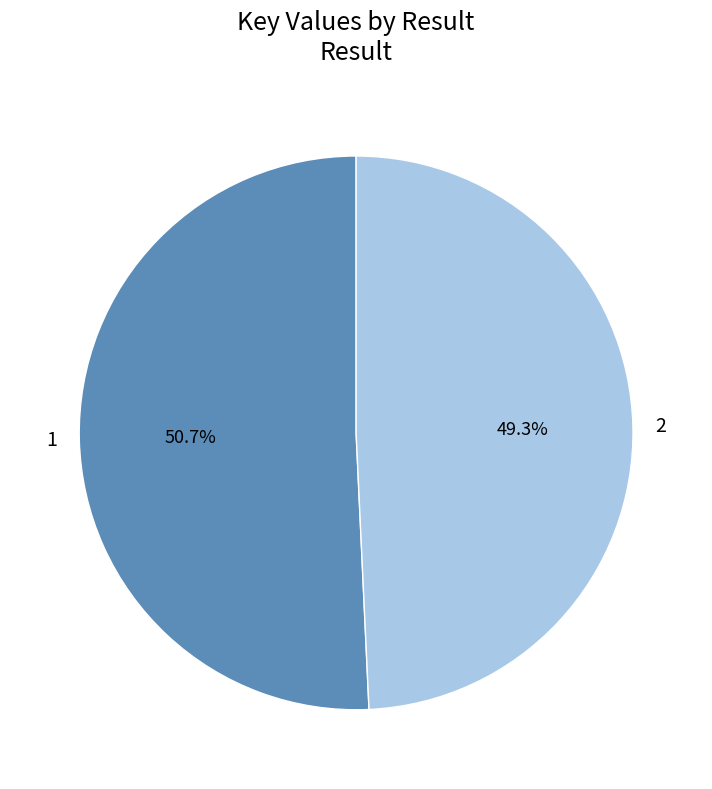

To the nearest percent, what portion does 1 represent?

51%